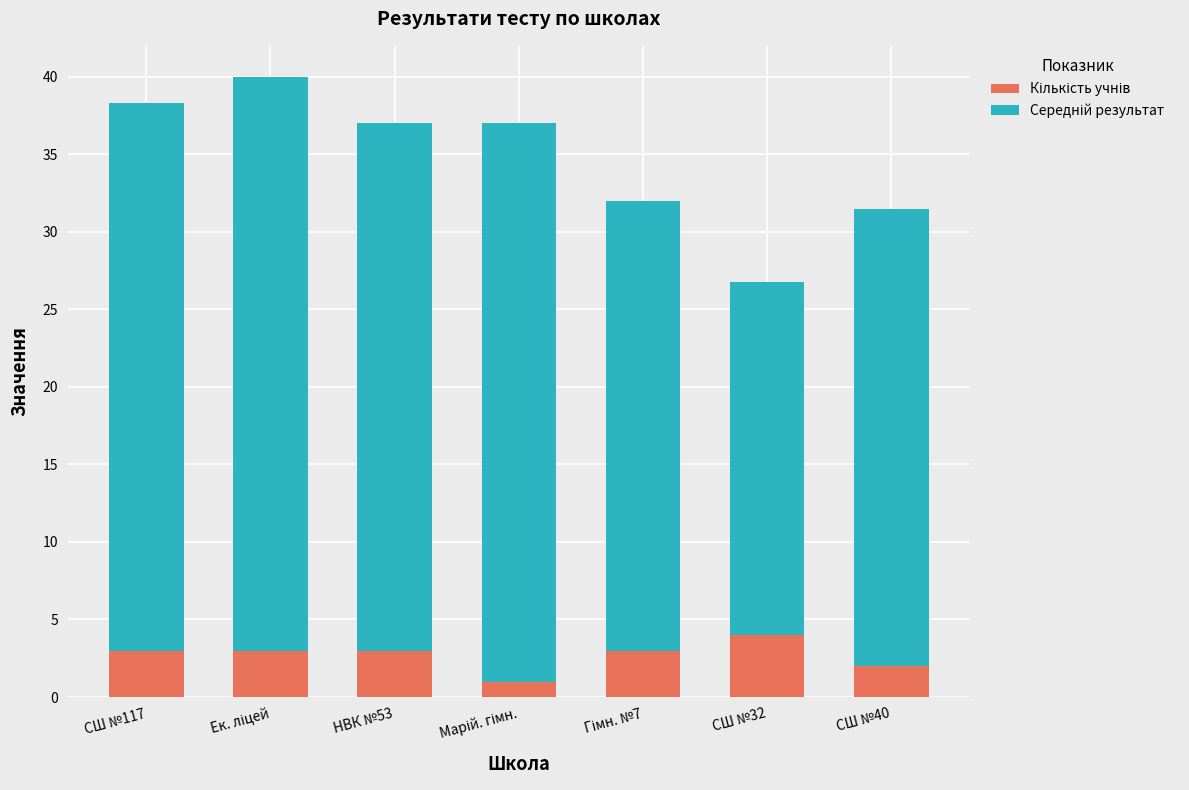

What is the total value across all series at СШ №40?

31.5